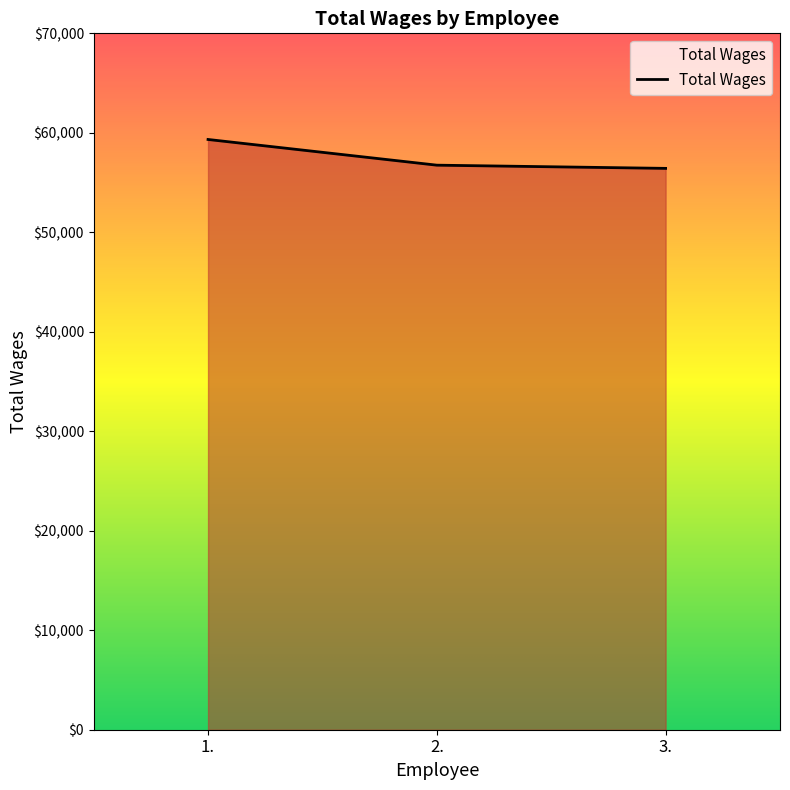

Which label corresponds to the largest value in the chart?

1.